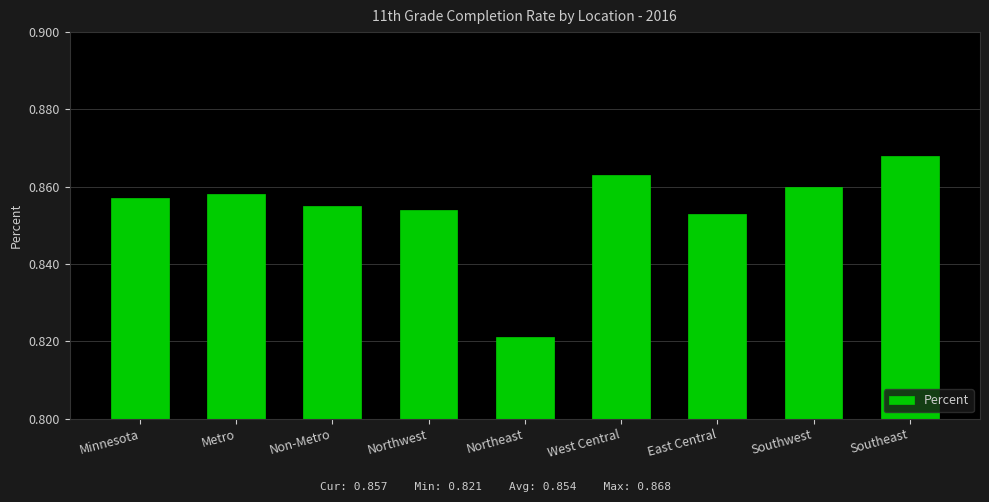

Does the chart contain stacked bars?

No